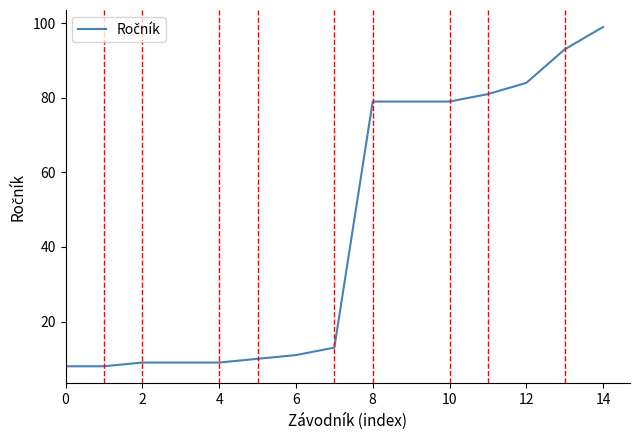

What is the minimum value shown in the chart?

8